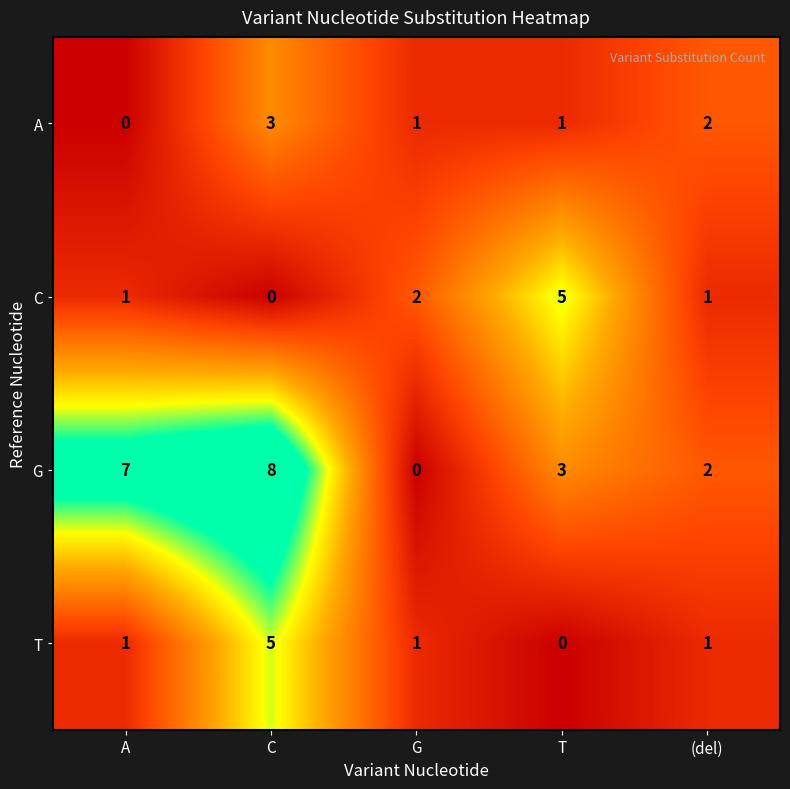

Where does the A series first go above 1?

C